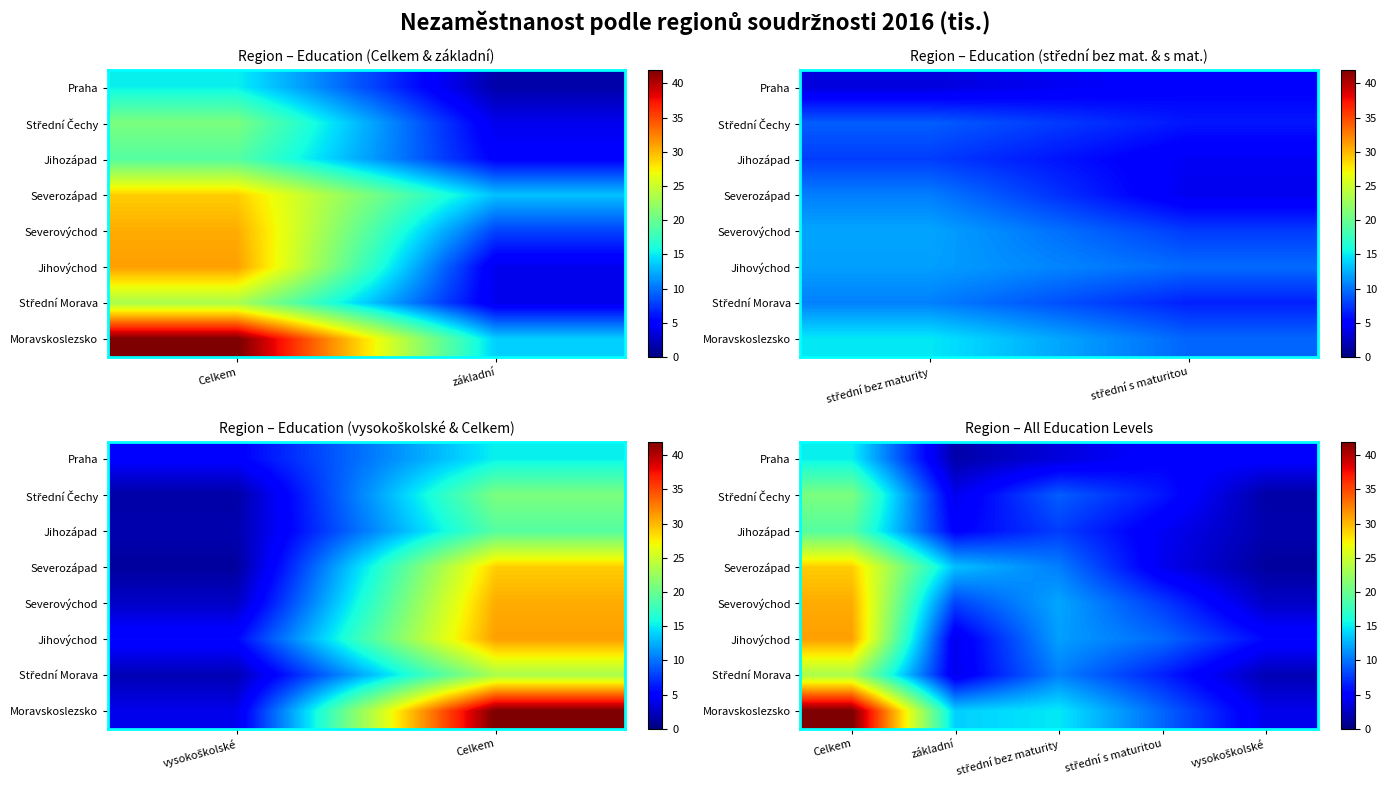

What is the total value across all series at základní?

54.0